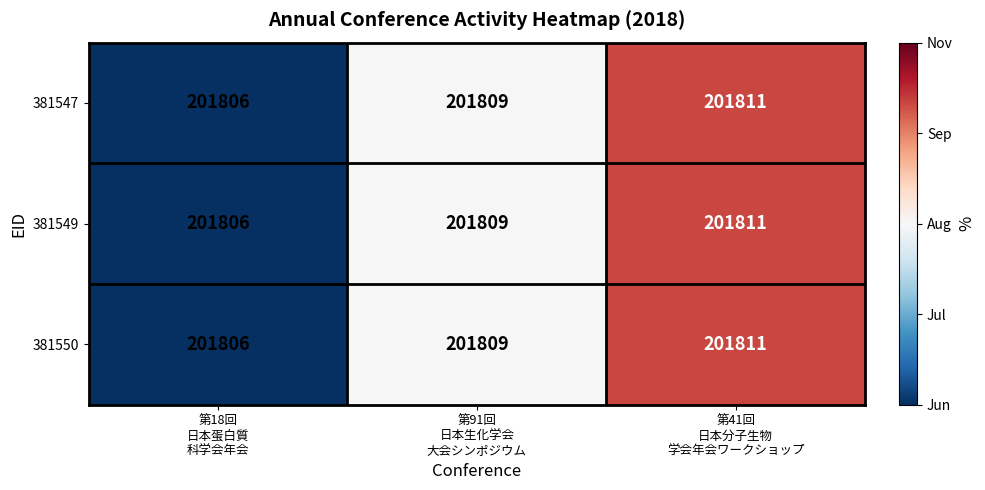

Count the 381550 values in the range 201806 to 201811.

3